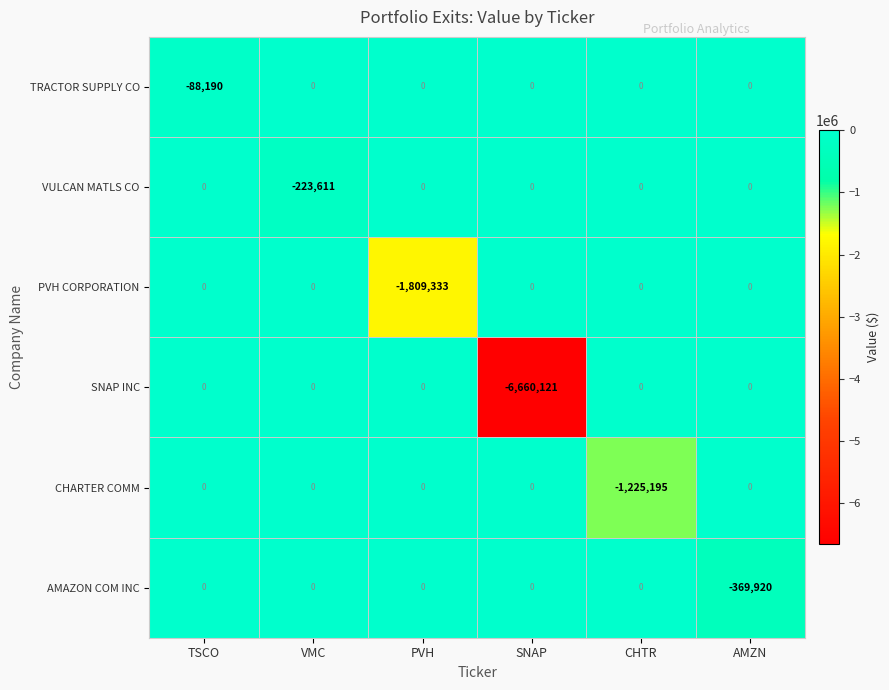

Which category has the lowest value in the SNAP INC series?

SNAP